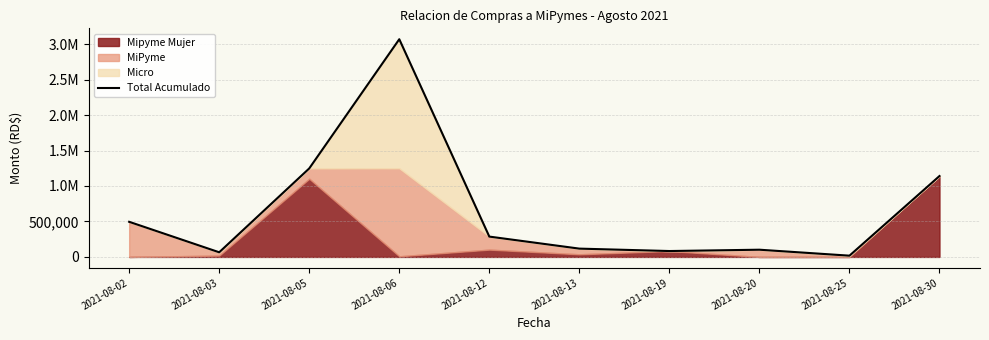

At which label is the value closest to 1543156?

2021-08-05